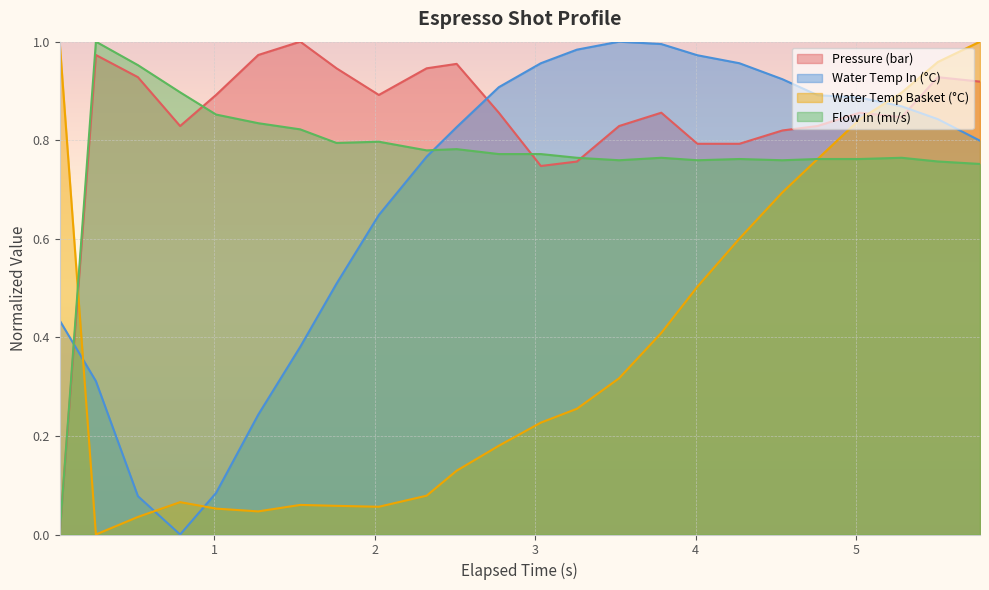

Which series has the largest total across all categories?

Pressure (bar)